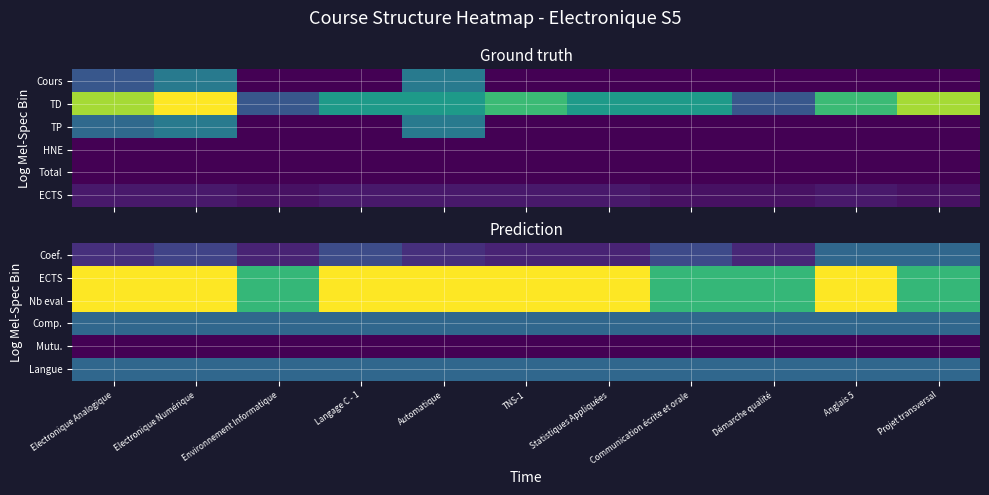

What is the spread (max minus min) of values at Automatique?

3.0